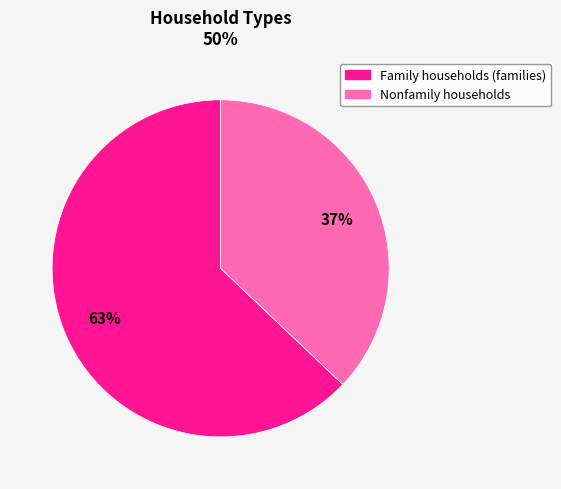

Do Nonfamily households and Family households (families) together represent more than half of the pie?

Yes